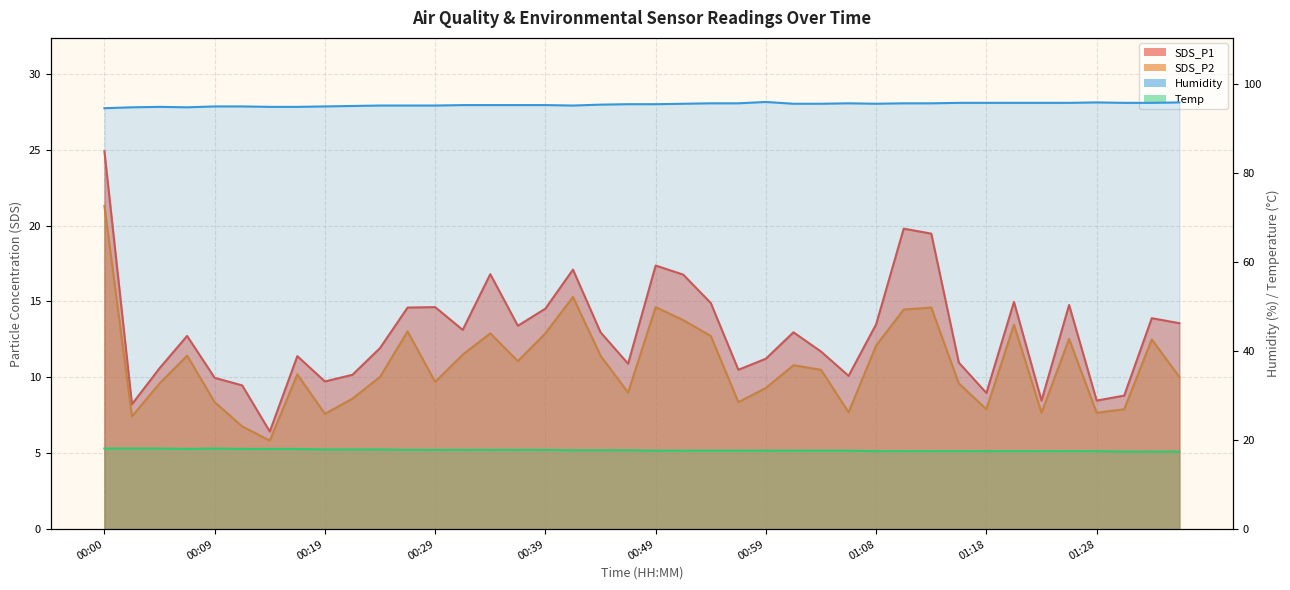

How many data points in SDS_P2 are above 10?

23